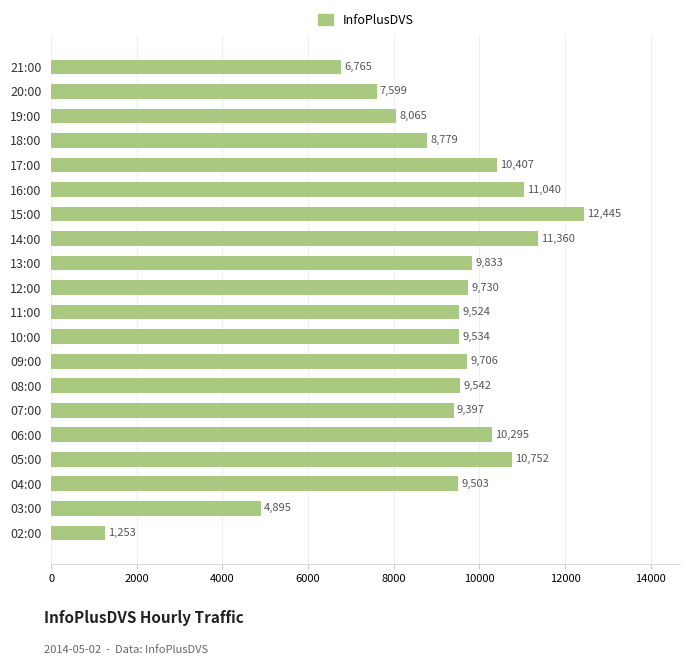

Is it true that the value at 13:00 is 14193?

False